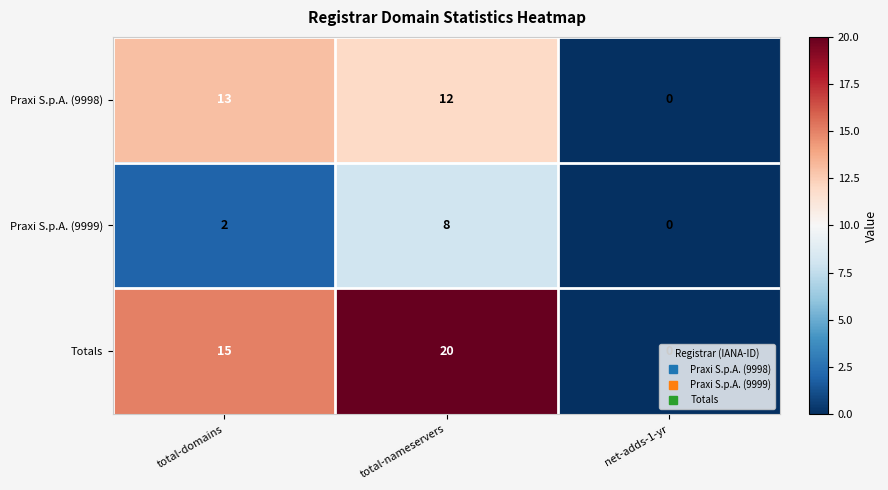

Count the Totals values in the range 0 to 20.

3